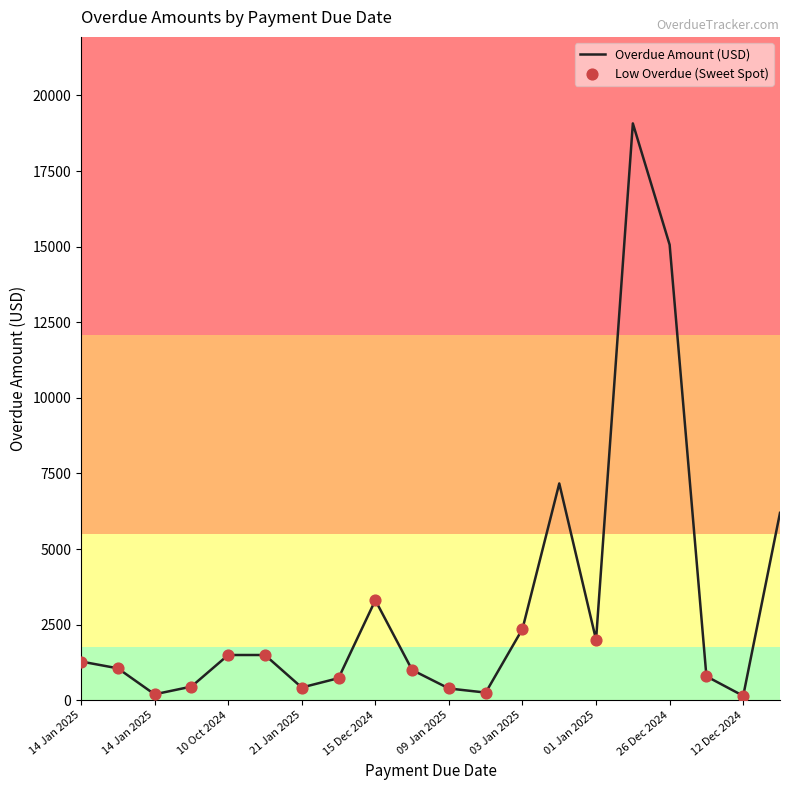

What is the difference between the maximum and minimum values?

18932